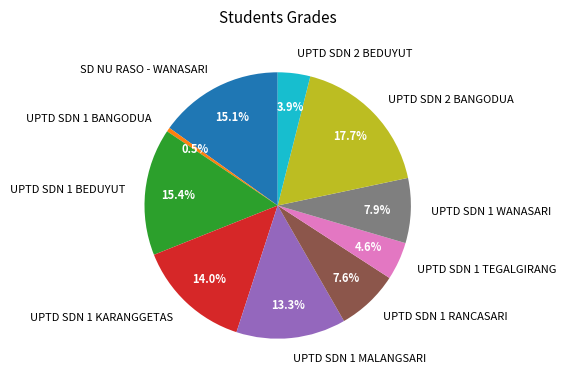

Which slice is the largest?

UPTD SDN 2 BANGODUA